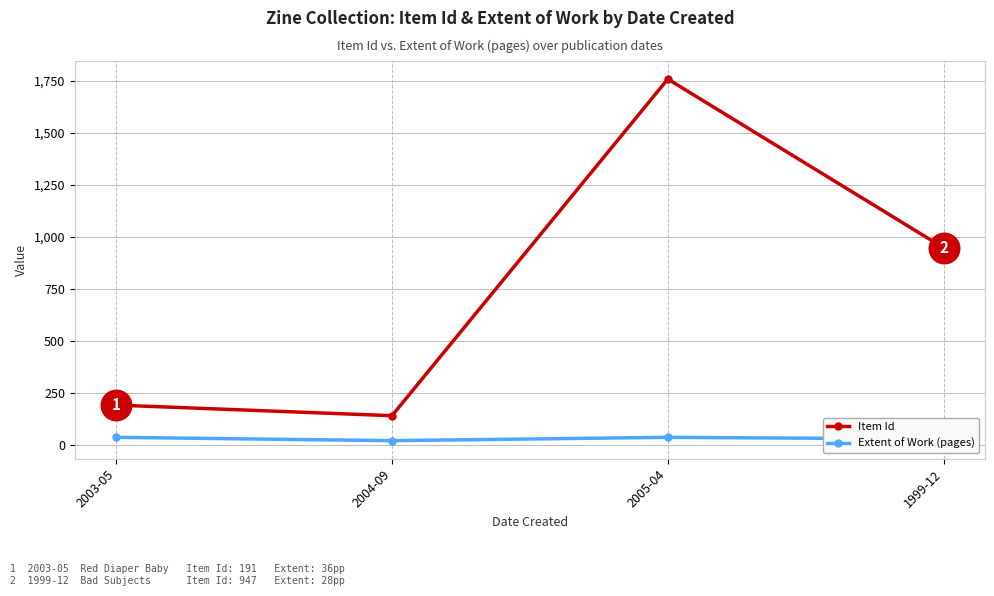

In Item Id, how many points are lower than both neighbors (excluding endpoints)?

1